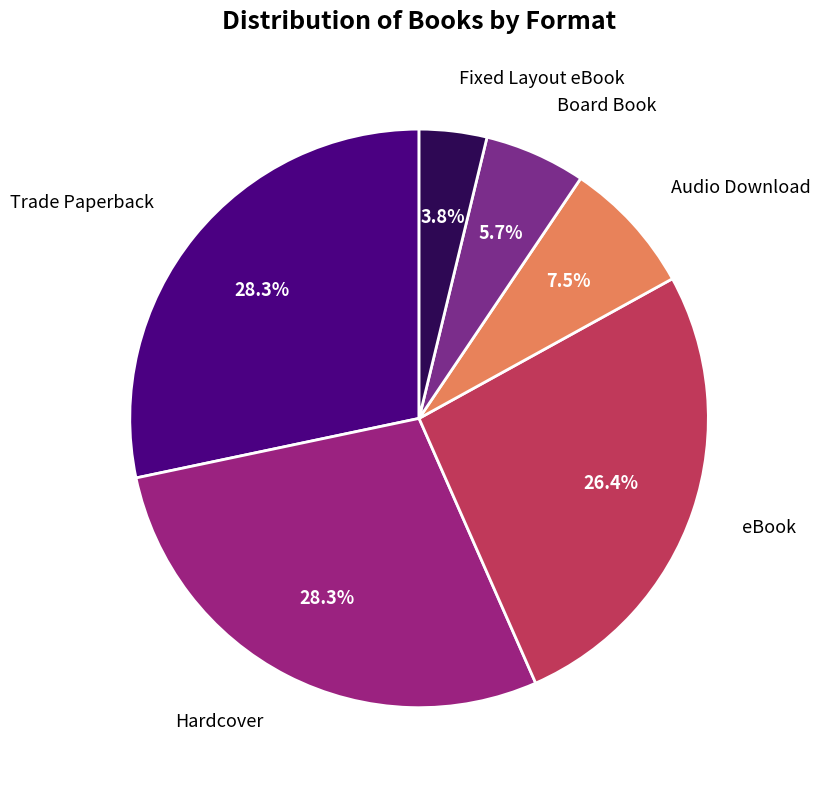

How many segments does this pie chart have?

6